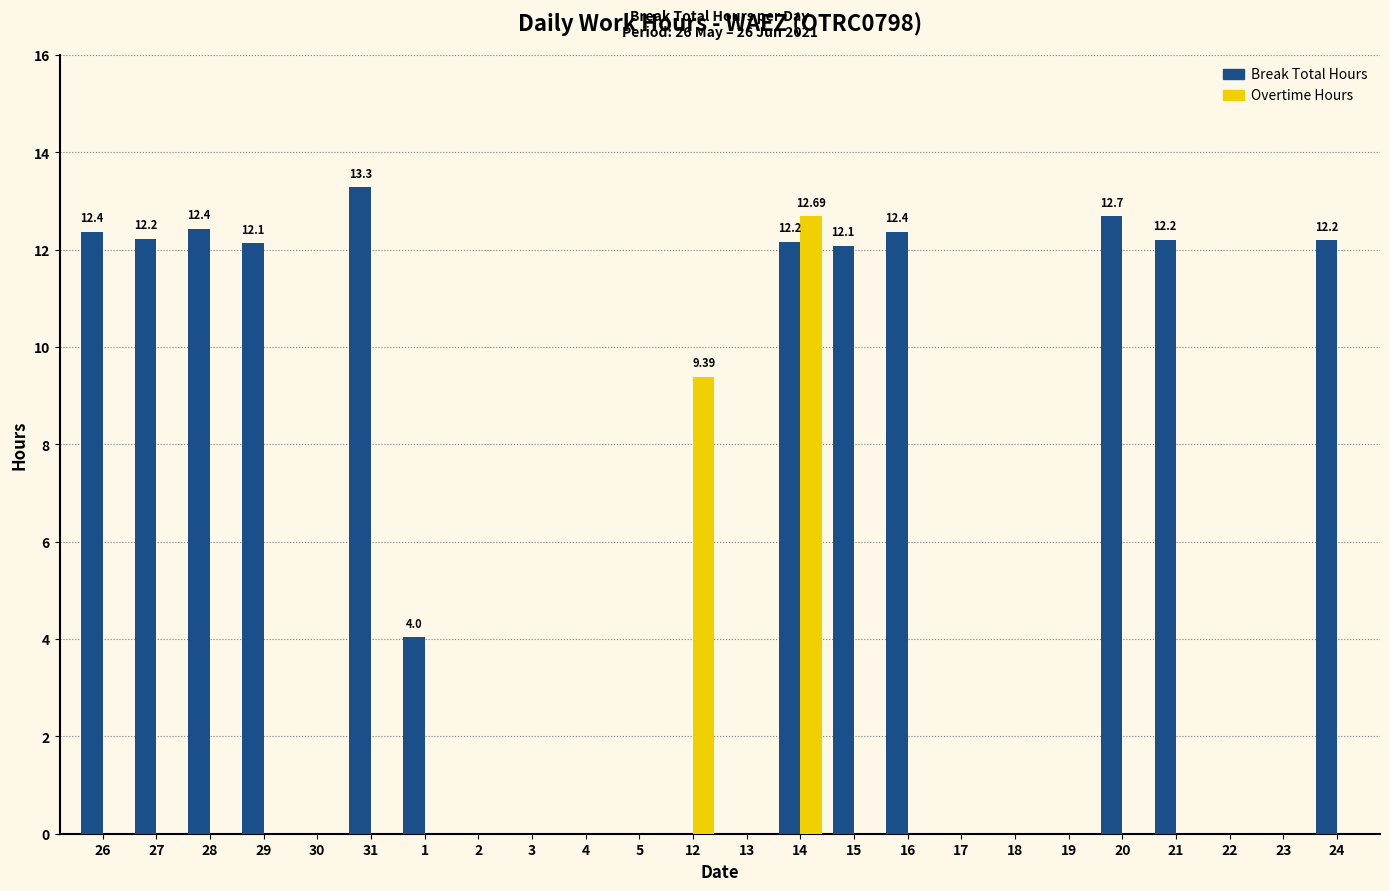

At which category is the sum across all series the highest?

14